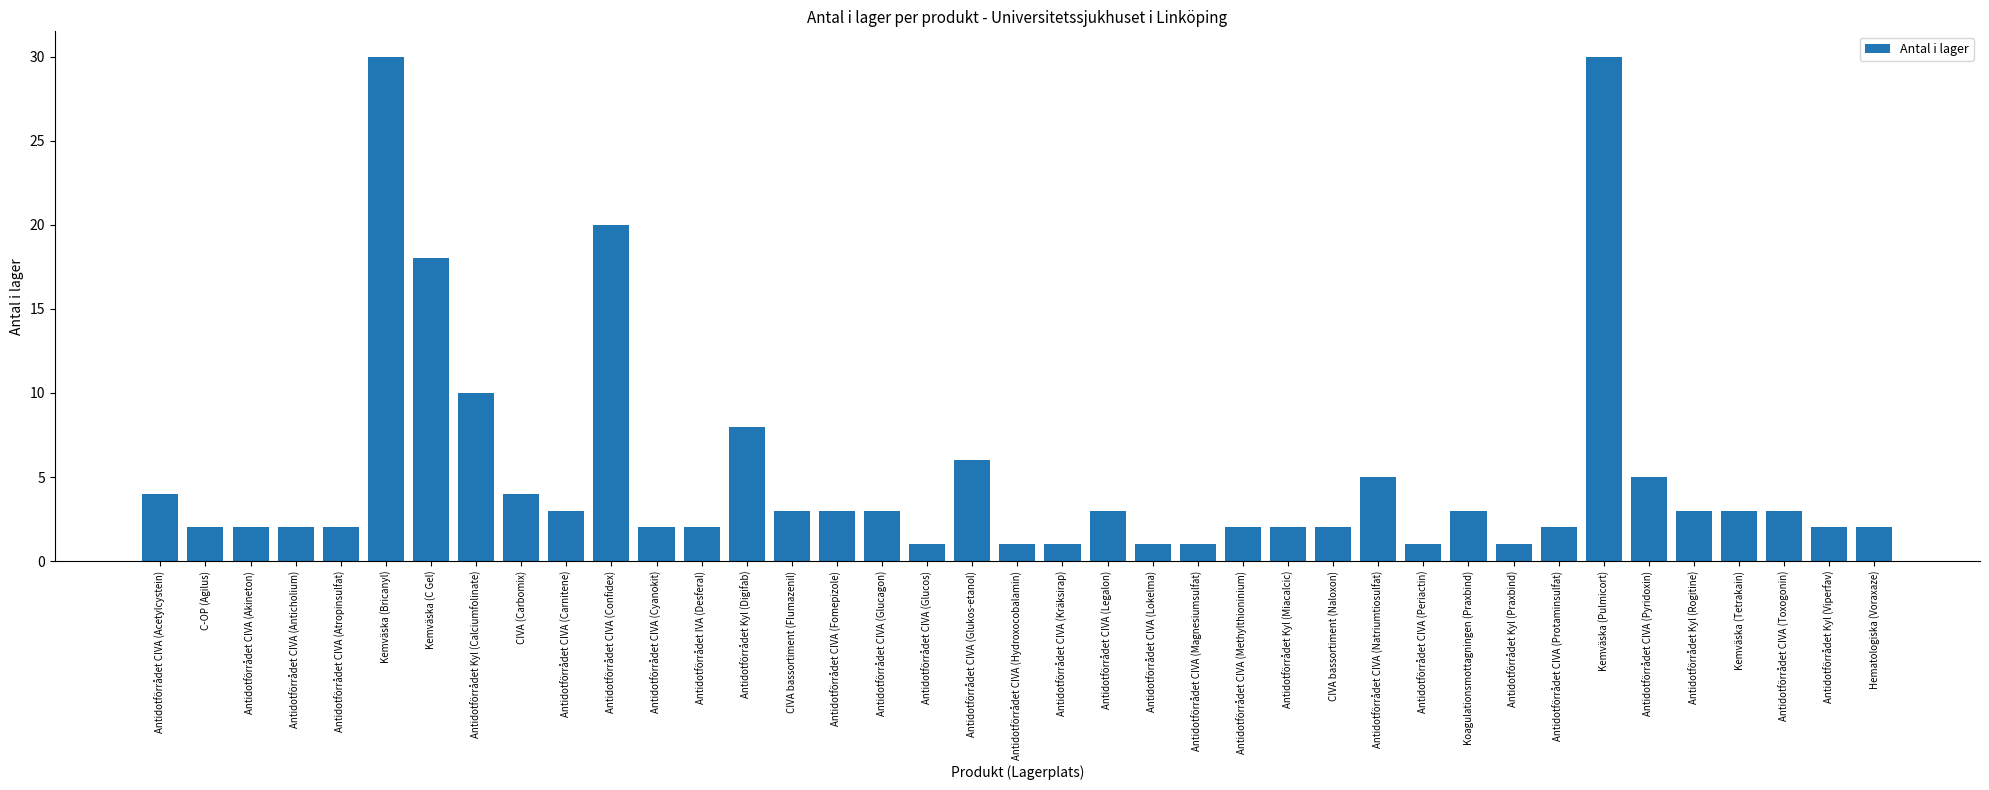

What is the label of the 20th bar from the right?

Antidotförrådet CIVA (Hydroxocobalamin)